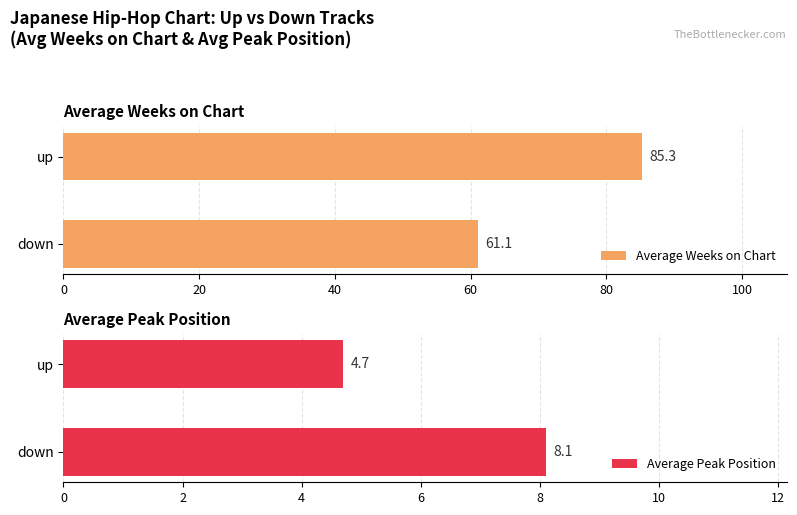

Rank the categories by Average Peak Position value from lowest to highest.

up, down